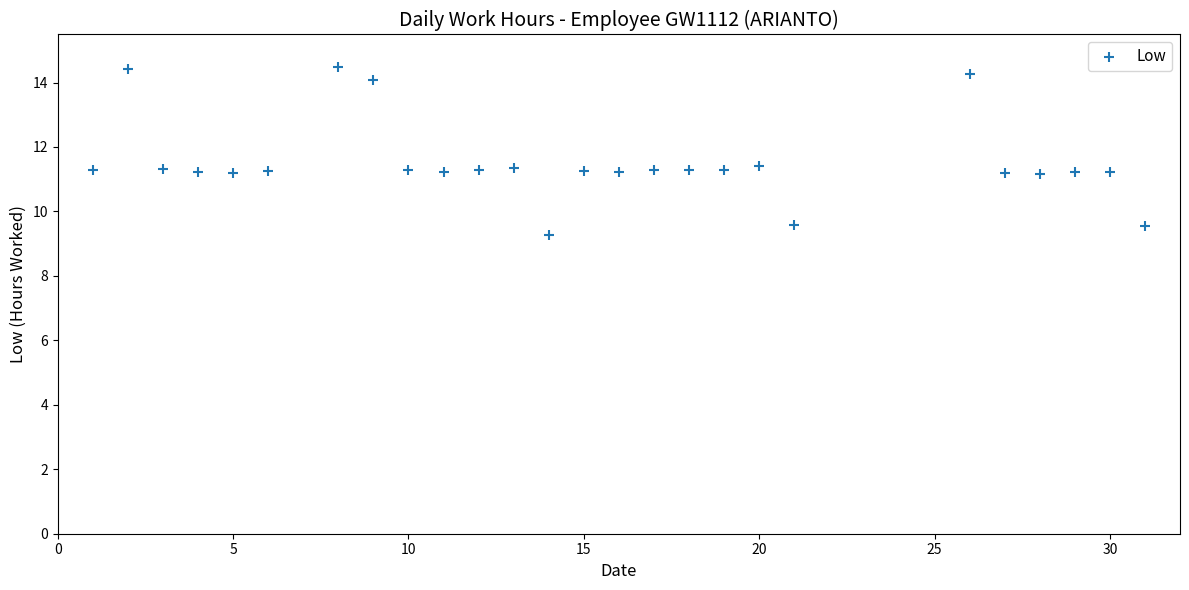

What is the range of Y values (max minus min)?

5.2